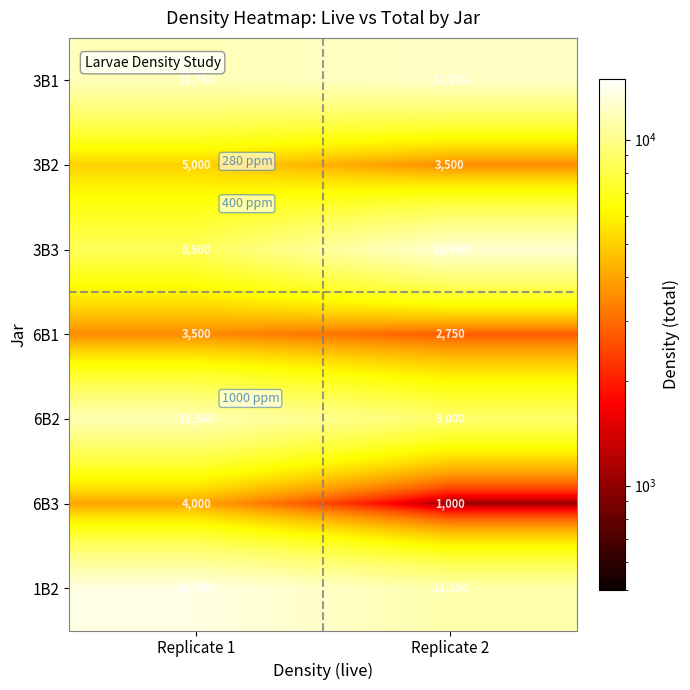

What is the highest value of the 6B3 series?

4000